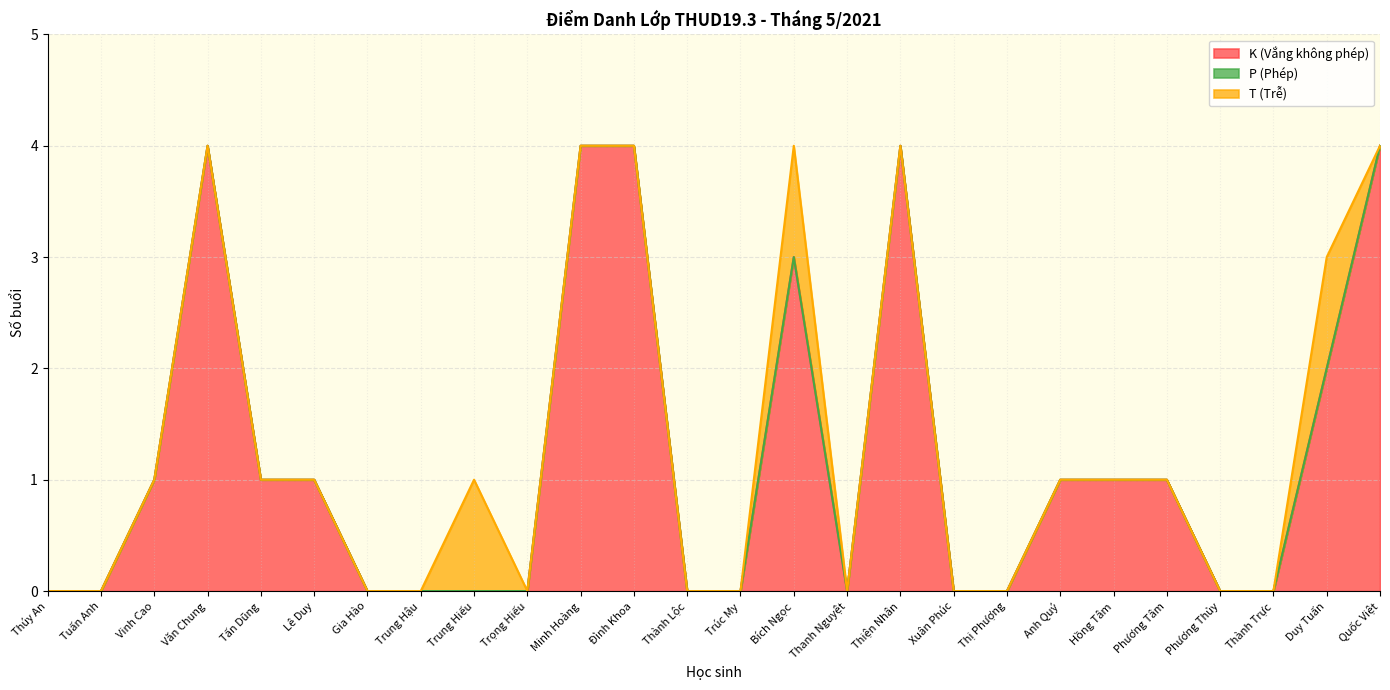

True or false: T (Trễ) and K (Vắng không phép) intersect in this chart.

False